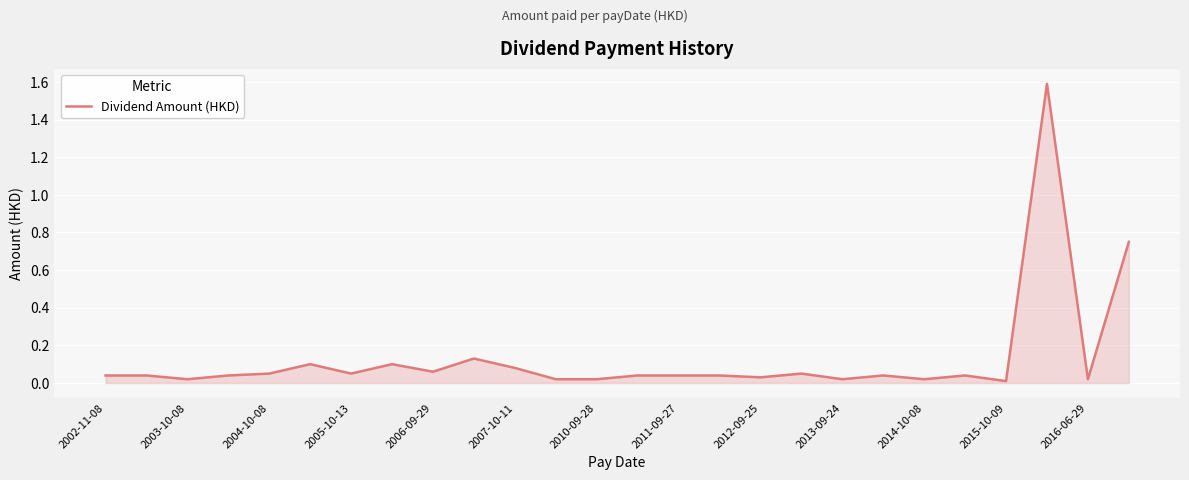

What is the maximum value shown in the chart?

1.6